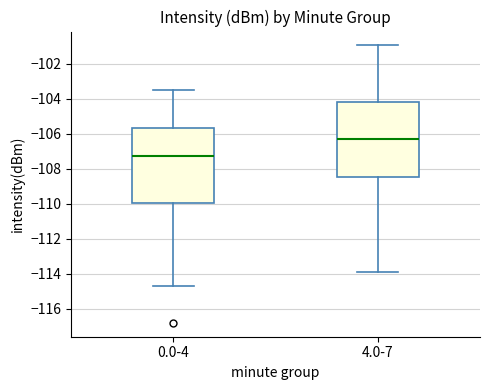

Where does the lower whisker of the box for 4.0-7 end on the y-axis? The values are not printed on the chart, so give them approximately, as read against the axis.

-114.0